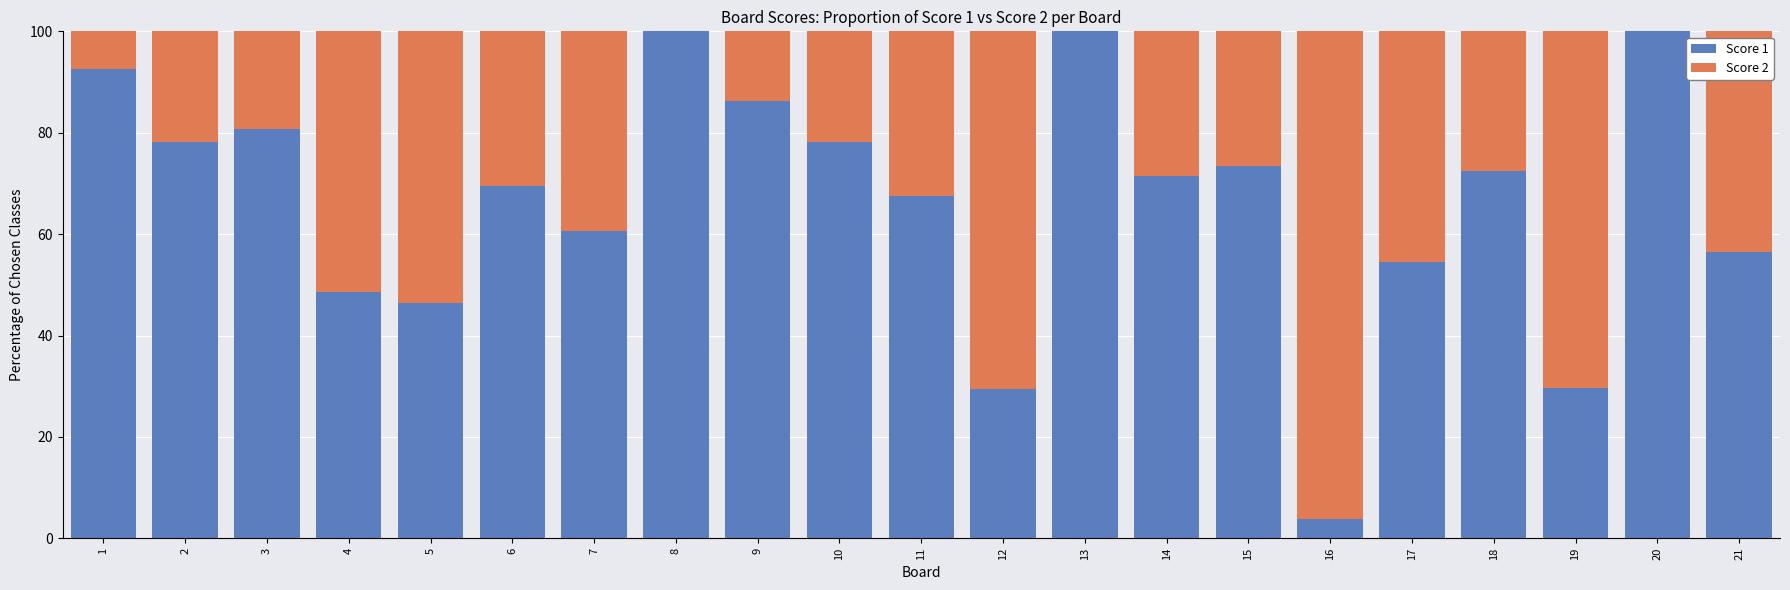

True or false: Score 1 has a value of 106.9 at 10.

False